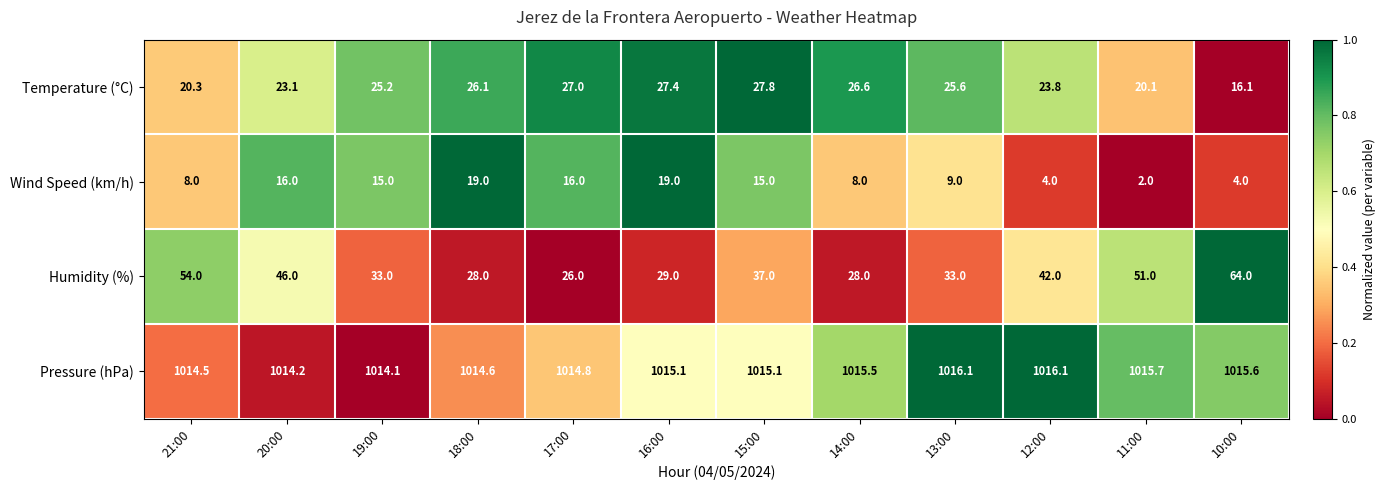

Rank the series at 16:00 from lowest to highest value.

Wind Speed (km/h), Temperature (°C), Humidity (%), Pressure (hPa)